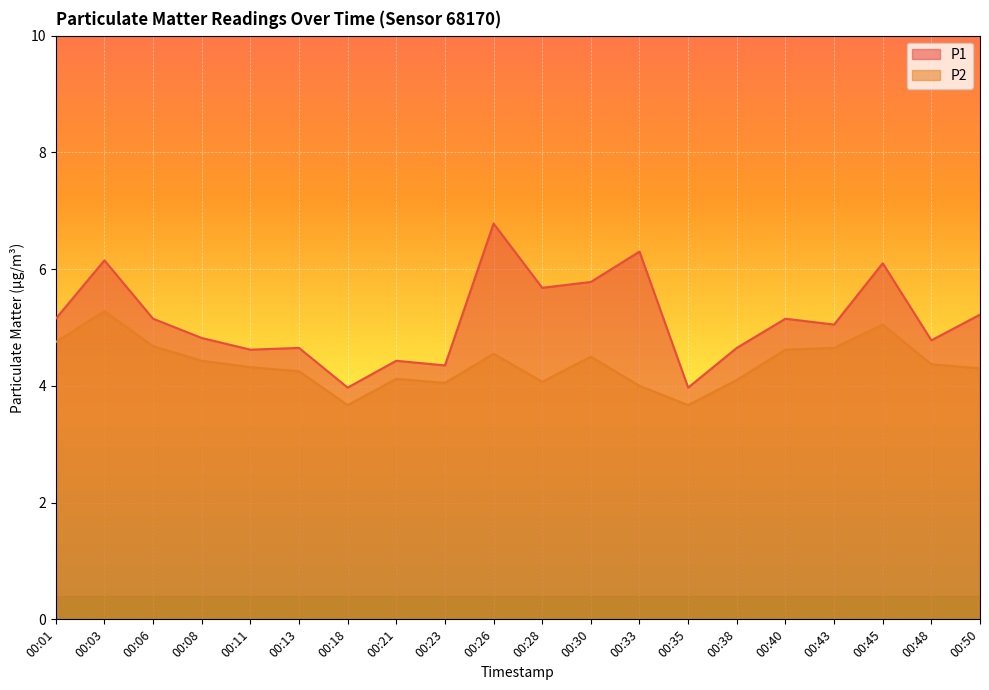

True or false: P1 has a value of 1.8 at 00:48.

False